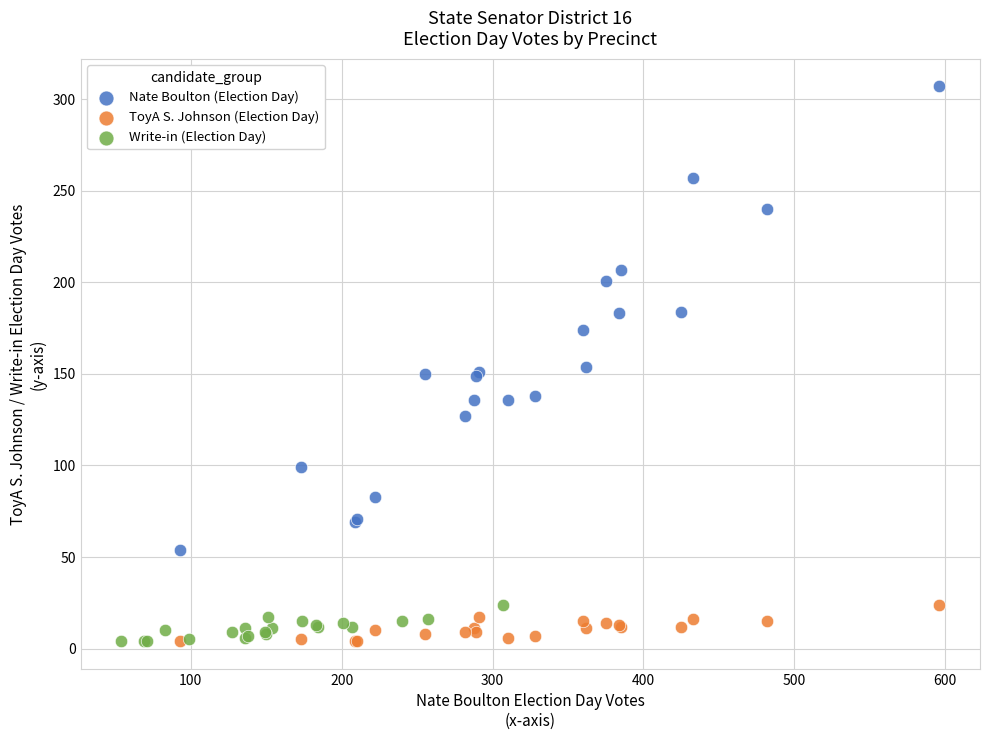

Which series has the widest spread of Y values?

Nate Boulton (Election Day)